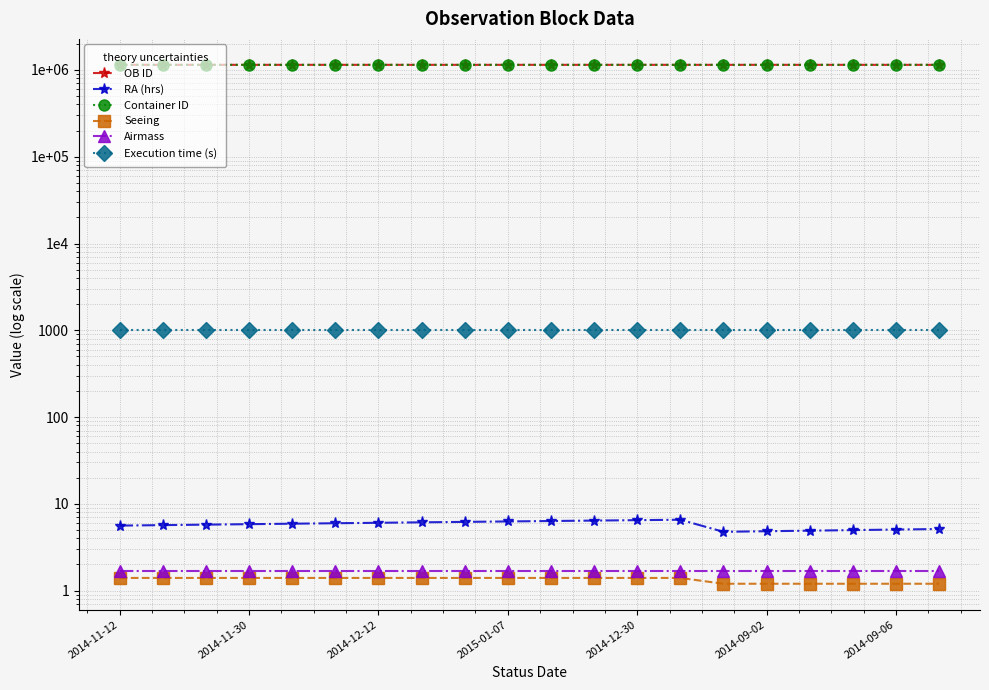

True or false: Container ID has a value of 1145539.0 at 2014-12-12.

True